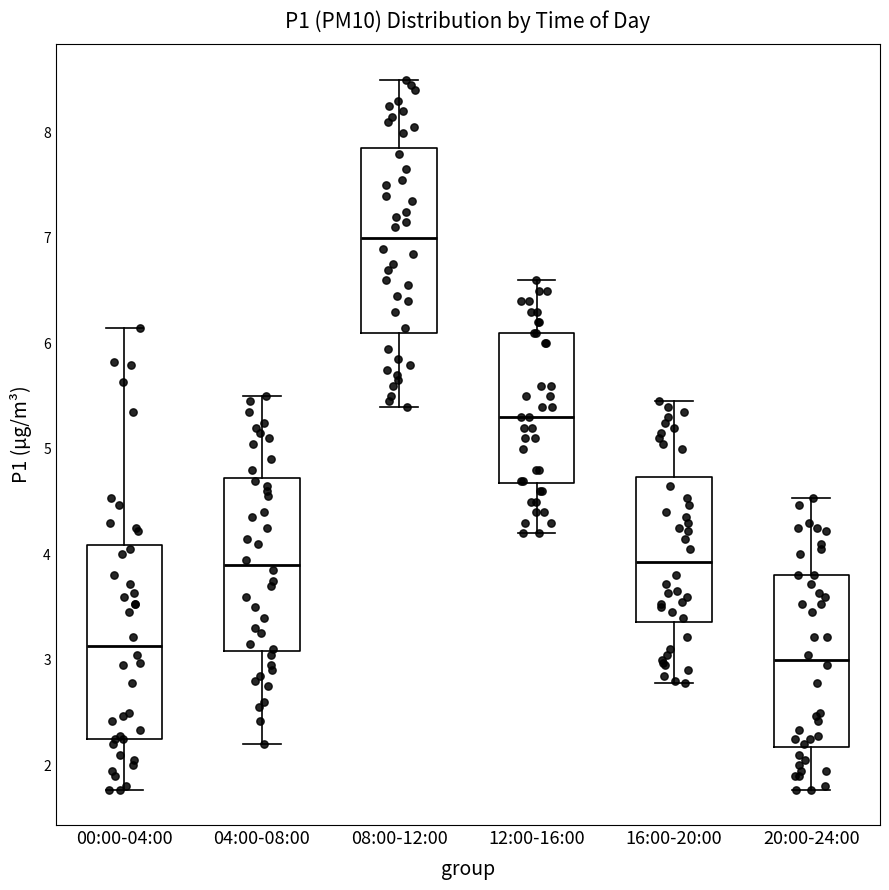

Where does the median line of the box for 08:00-12:00 sit on the y-axis? The values are not printed on the chart, so give them approximately, as read against the axis.

7.0